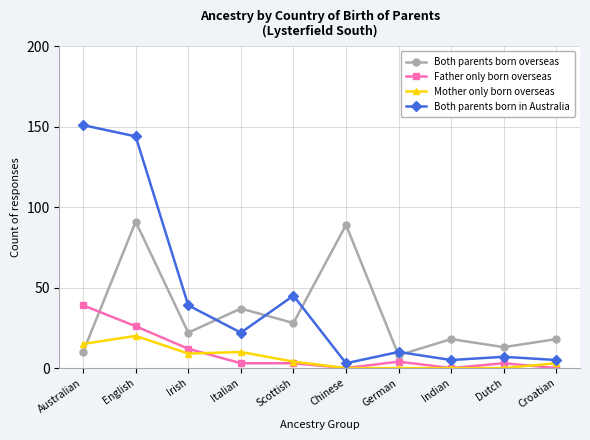

What is the average value of the Mother only born overseas series?

6